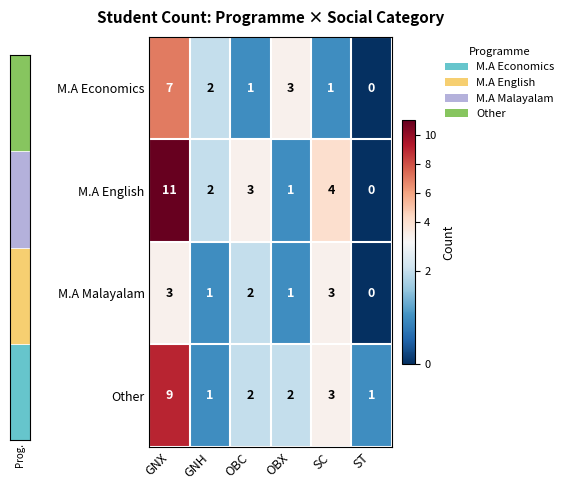

How many Other values are between 1 and 3?

5